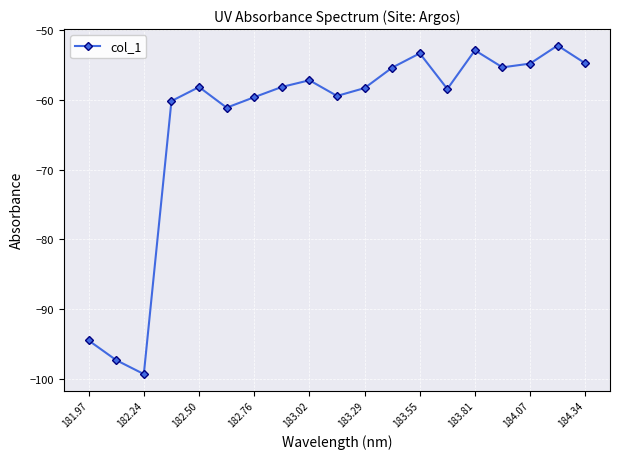

Count the number of data series in this chart.

1